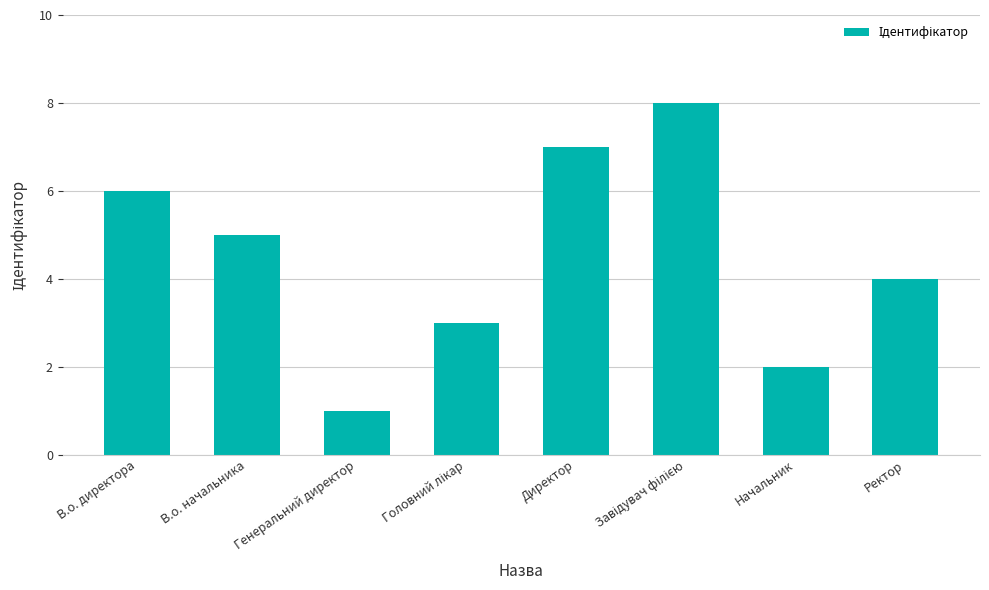

How many values are between 3 and 7?

5